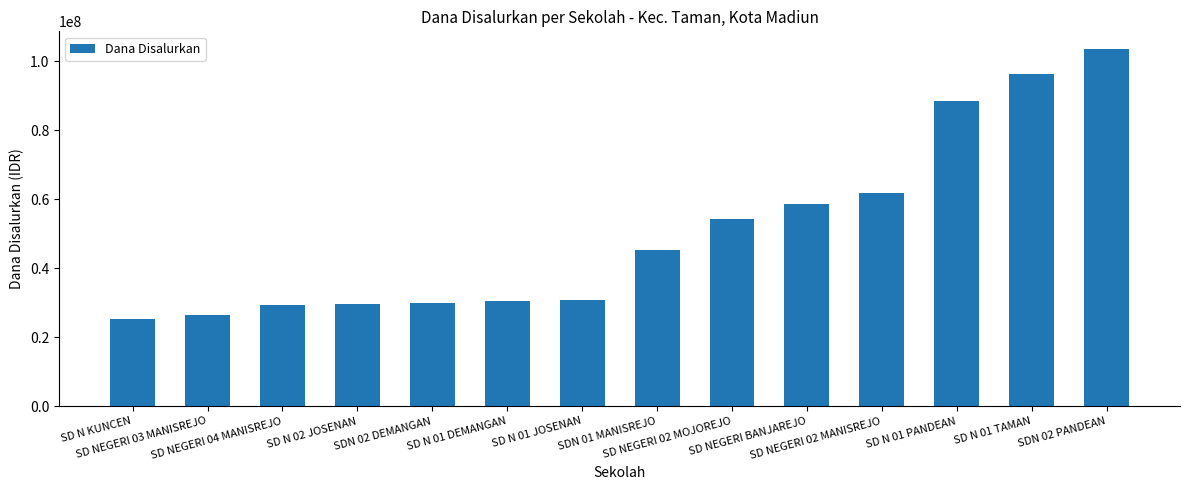

What is the average value?

50721429